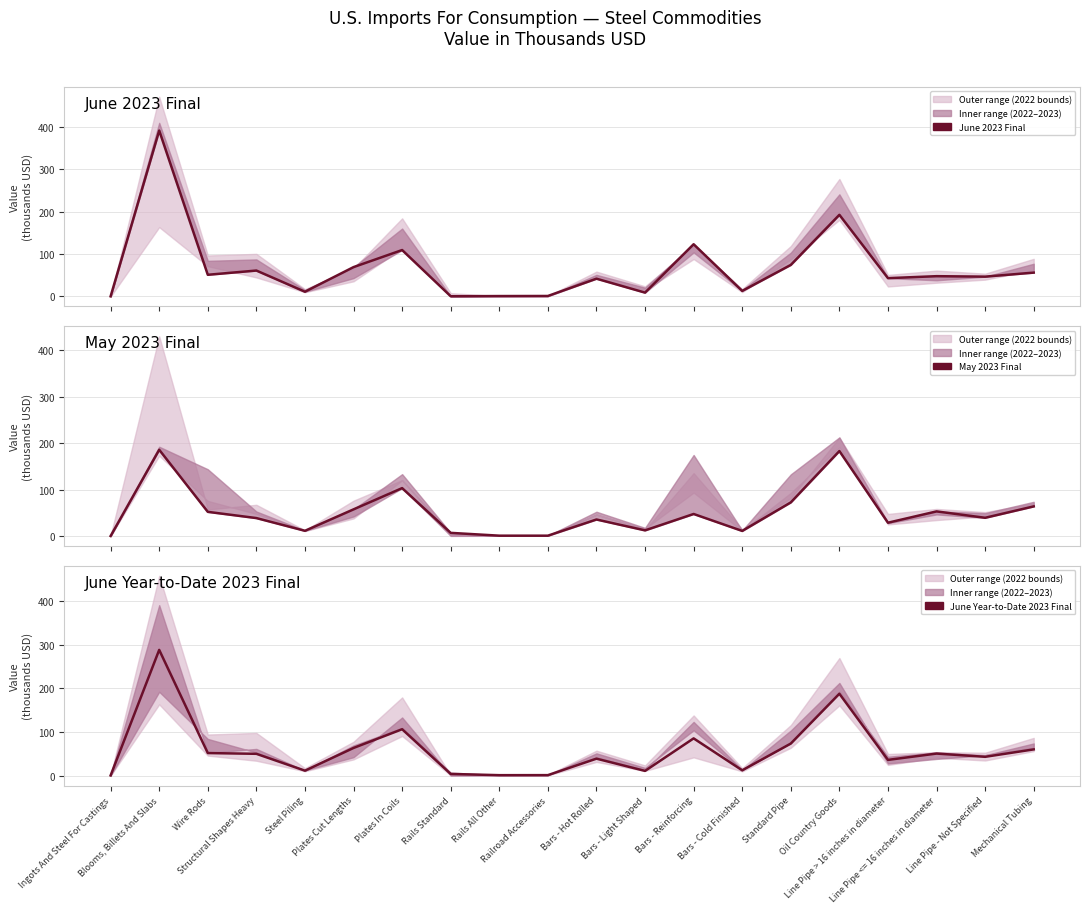

Which series has the largest total across all categories?

June 2023 Final